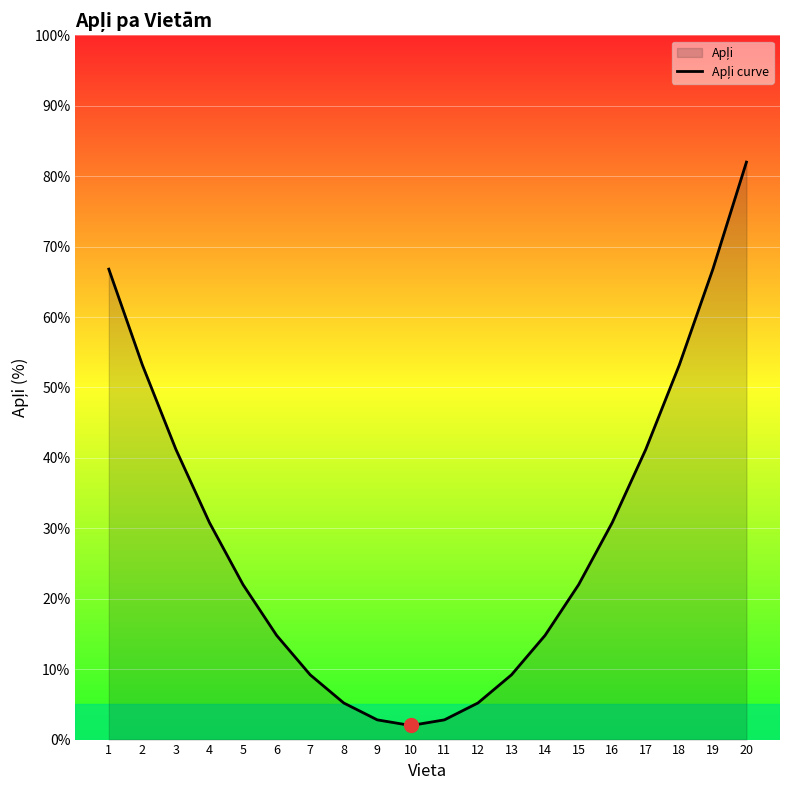

What is the sum of the values at 18 and 1?

120.0